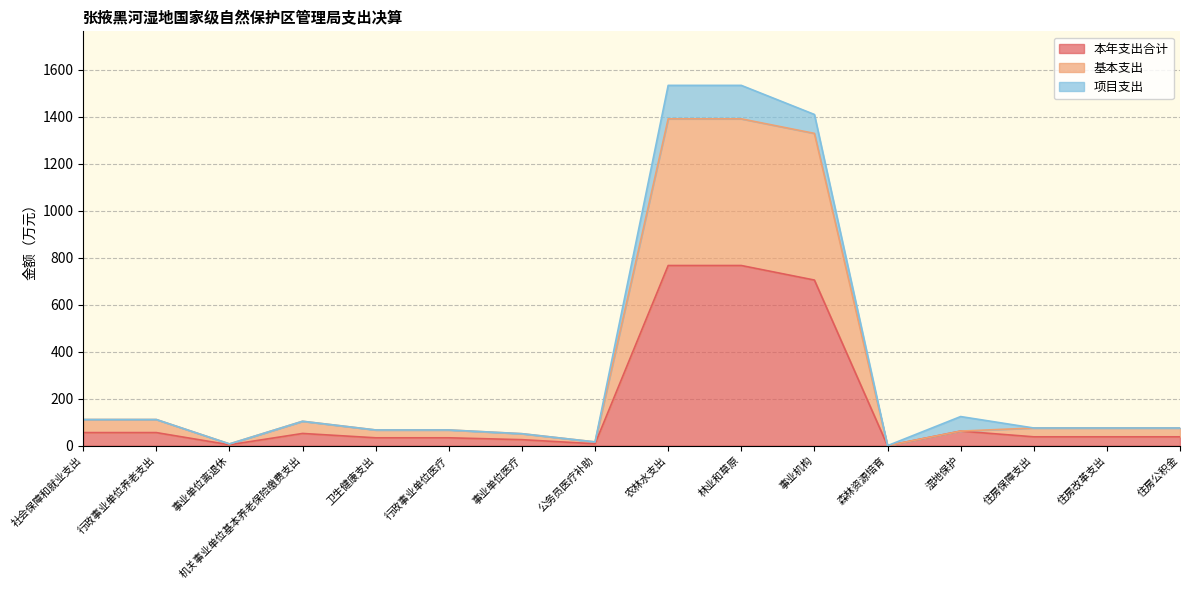

What position from the left is 湿地保护?

13